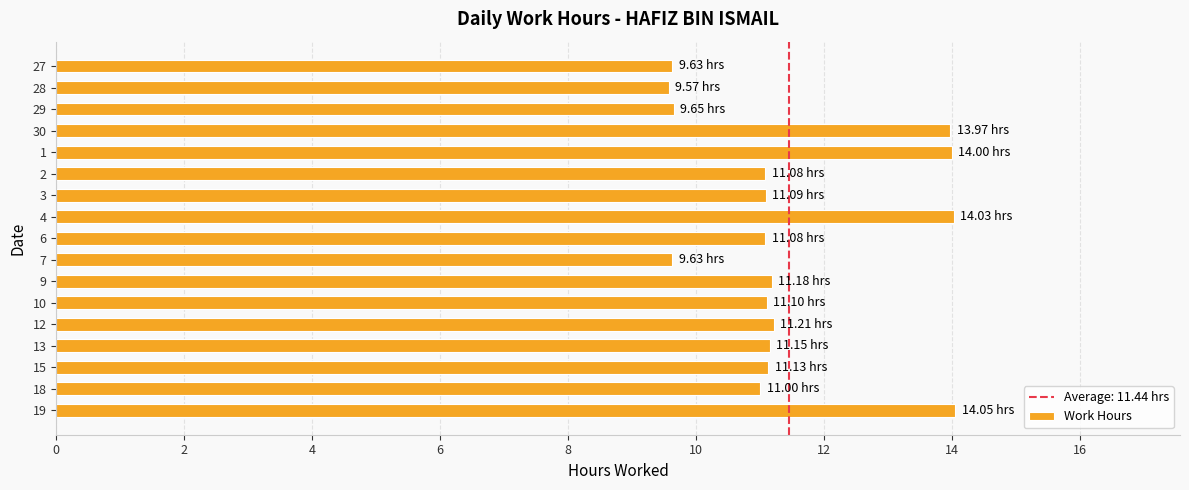

What is the average value?

11.4